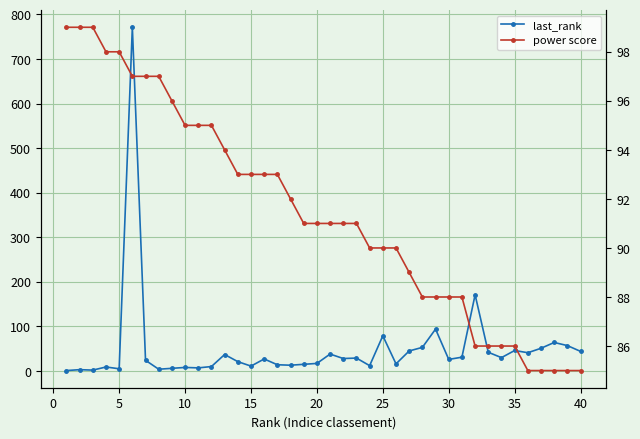

True or false: power score and last_rank cross at least once.

True